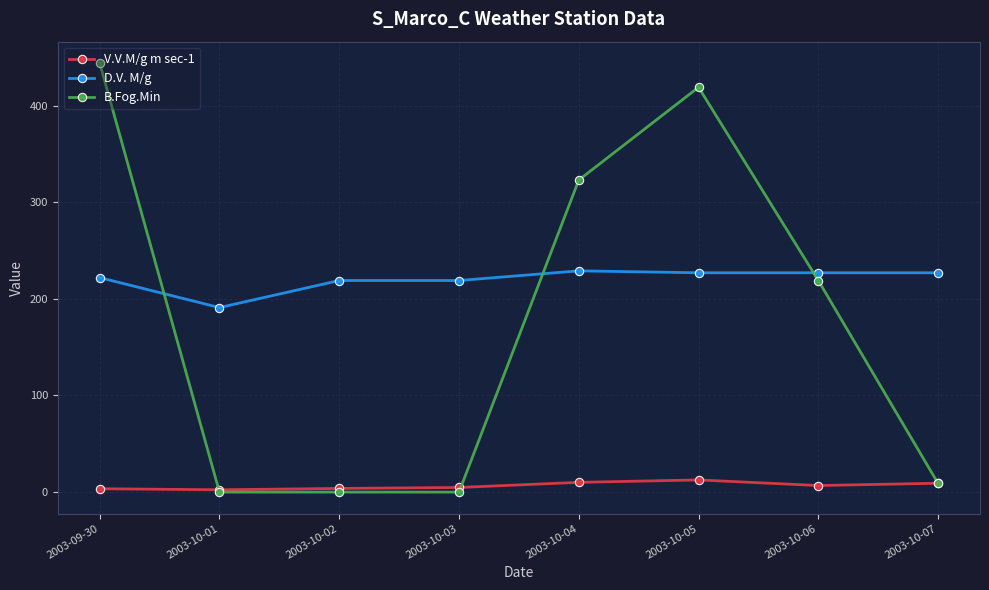

Which series has the widest spread of values?

B.Fog.Min